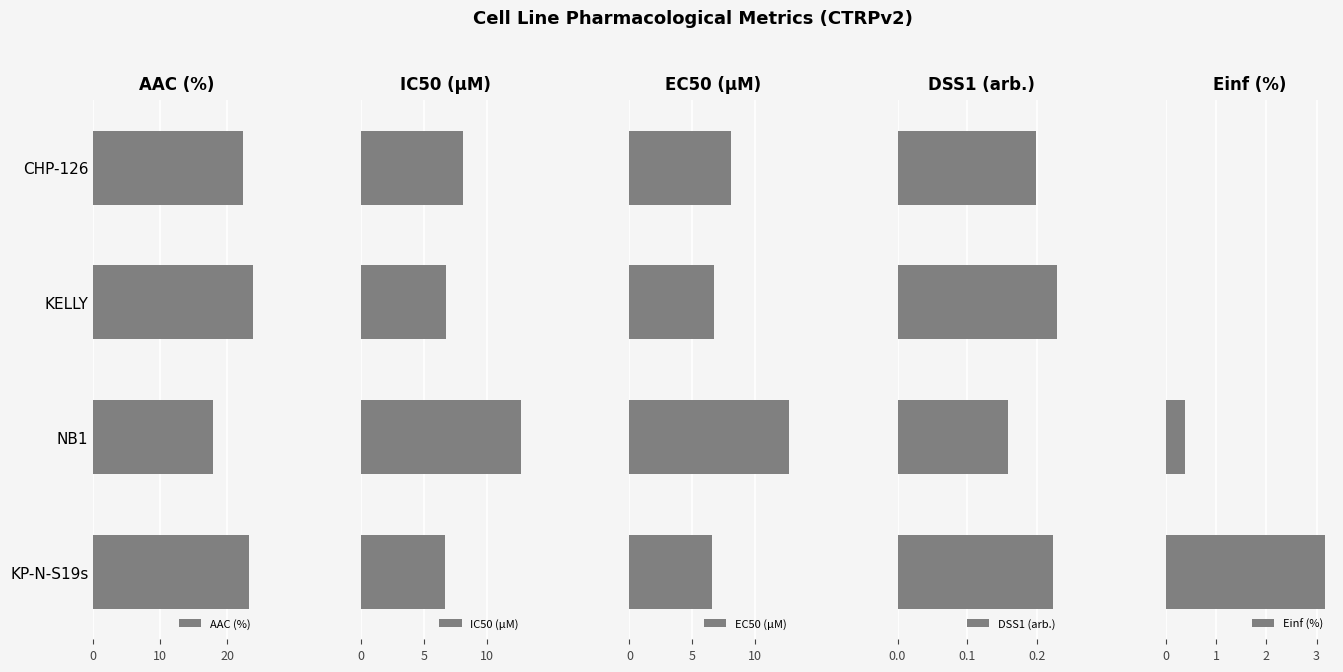

Which series has the largest total across all categories?

AAC (%)